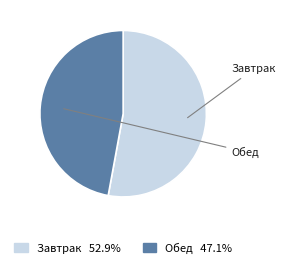

Which category accounts for the majority?

Завтрак (итого)